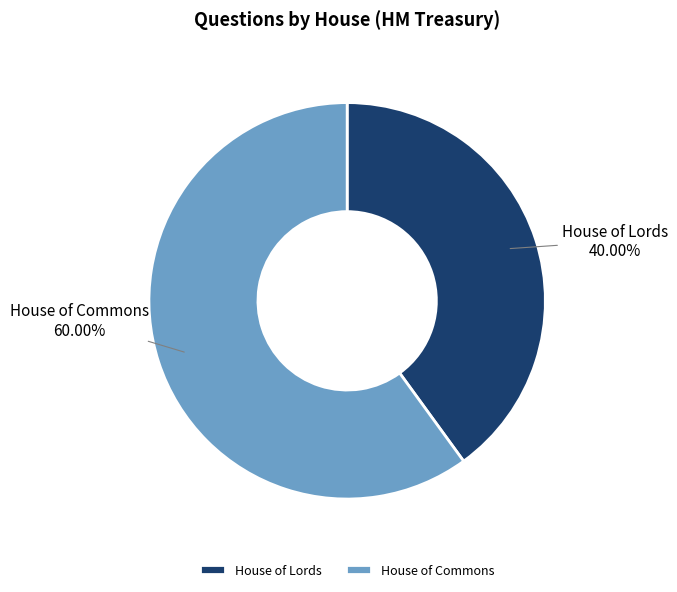

Which category has the biggest portion of the pie?

House of Commons